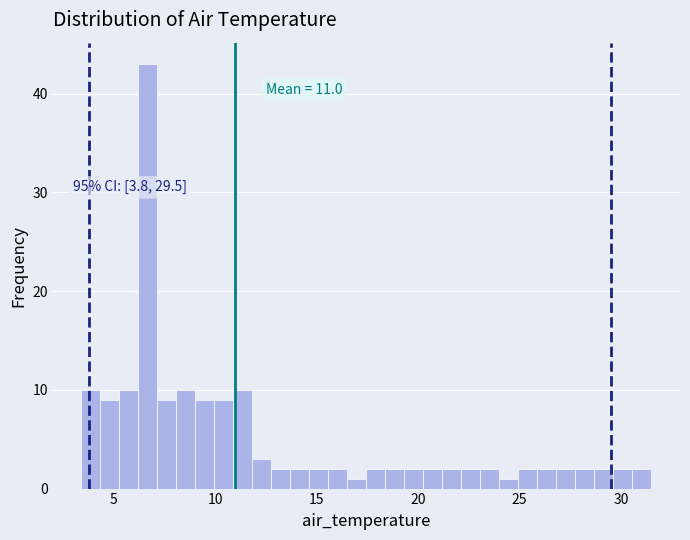

Around what value on the x-axis is the tallest bar? Give the approximate position of its centre, as read against the axis.

6.5